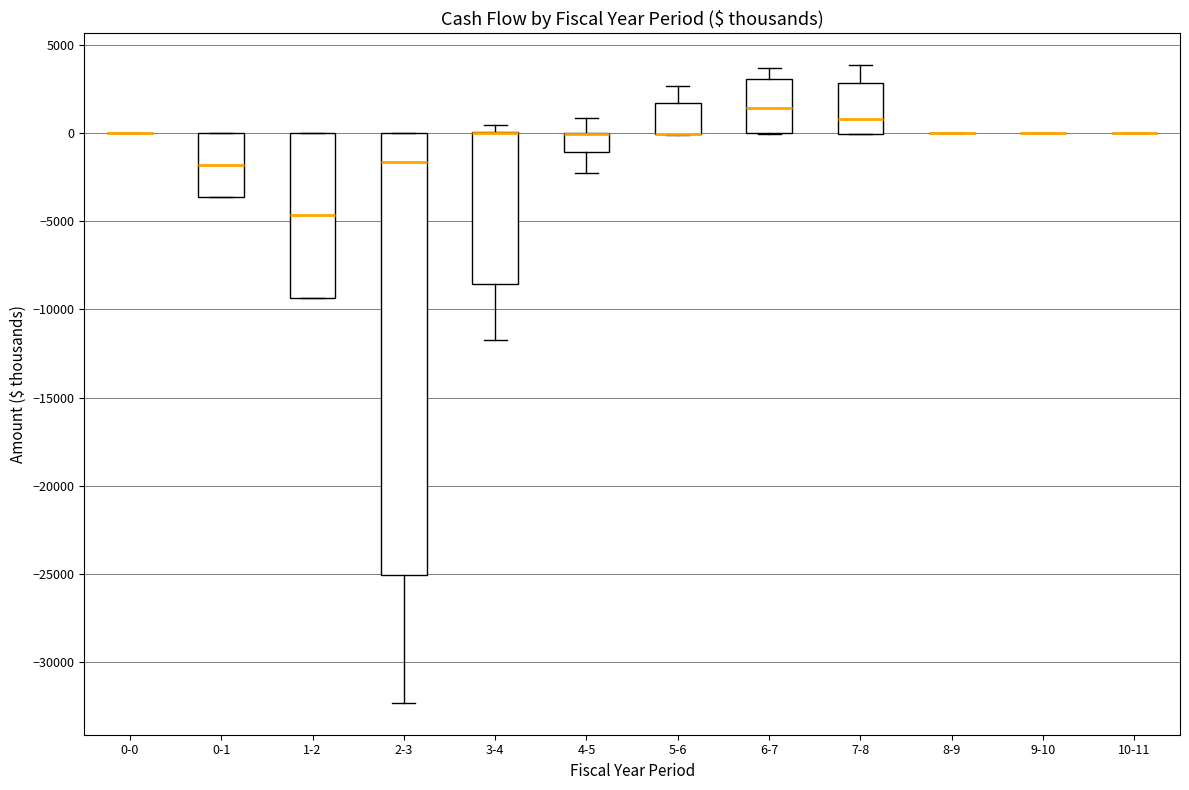

Reading left to right, transcribe this box plot: for each box, give where its median line is, the range the box spans, and where its two whiskers end, as read against the y-axis. The values are not printed on the chart, so give them approximately, as read against the axis.

0-0: box collapsed to a line at 0, whiskers 0 to 0
0-1: median -2000, box -3500 to 0, whiskers -3500 to 0
1-2: median -4500, box -9500 to 0, whiskers -9500 to 0
2-3: median -1500, box -25000 to 0, whiskers -32500 to 0
3-4: median 0 (drawn on the box's upper edge), box -8500 to 0, whiskers -11500 to 500
4-5: median 0 (drawn on the box's upper edge), box -1000 to 0, whiskers -2500 to 1000
5-6: median 0 (drawn on the box's lower edge), box 0 to 1500, whiskers 0 to 2500
6-7: median 1500, box 0 to 3000, whiskers 0 to 3500
7-8: median 1000, box 0 to 3000, whiskers 0 to 4000
8-9: box collapsed to a line at 0, whiskers 0 to 0
9-10: box collapsed to a line at 0, whiskers 0 to 0
10-11: box collapsed to a line at 0, whiskers 0 to 0